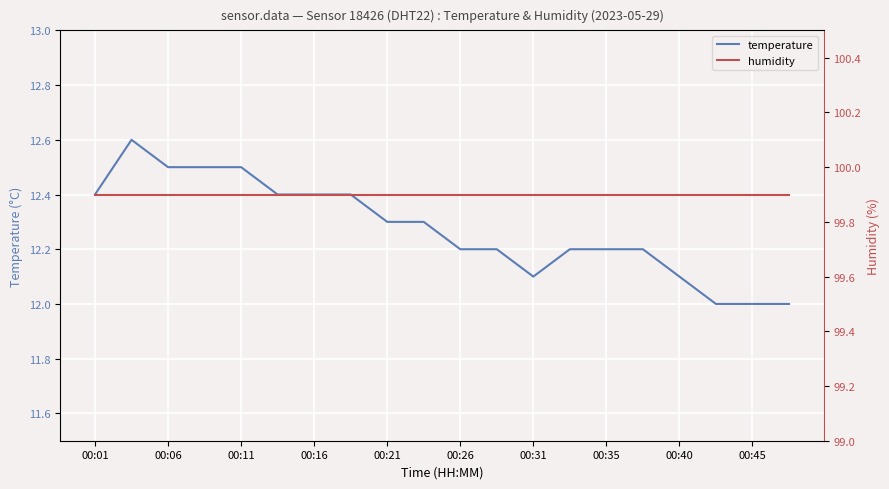

What is the difference between the highest and lowest values at 00:01?

87.5